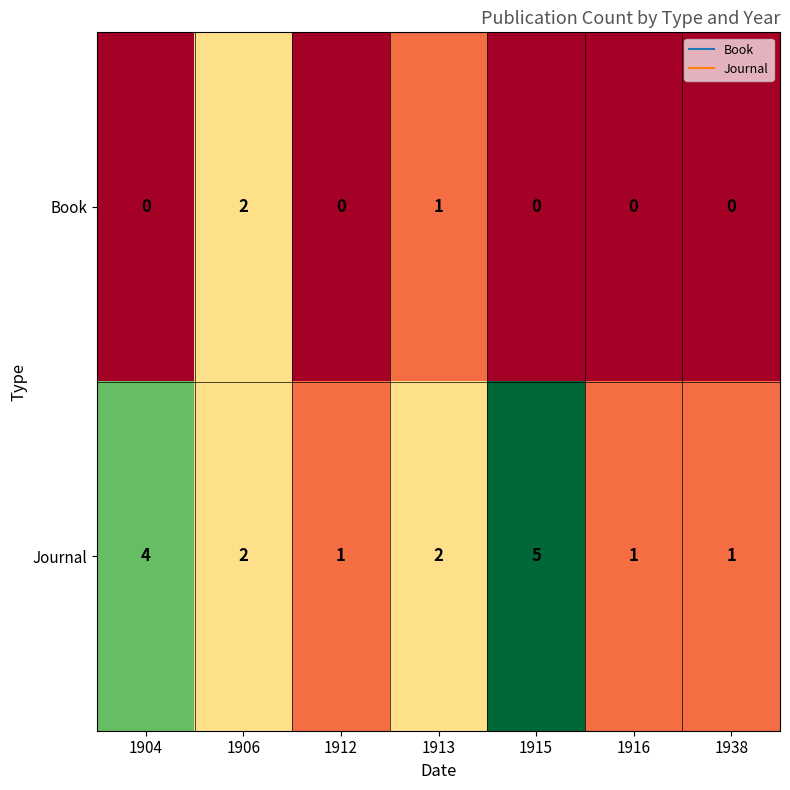

What is the difference between the highest and lowest values at 1938?

1